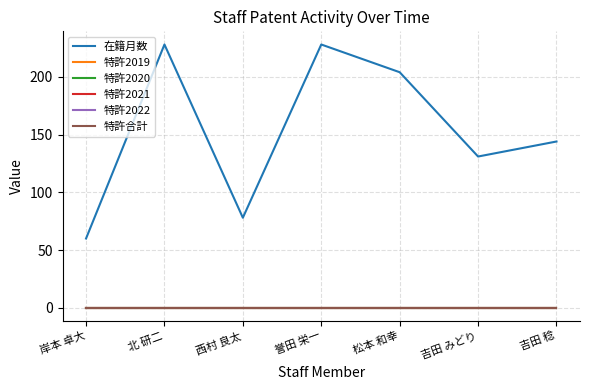

Rank the series at 吉田 稔 from highest to lowest value.

在籍月数, 特許2019, 特許2020, 特許2021, 特許2022, 特許合計